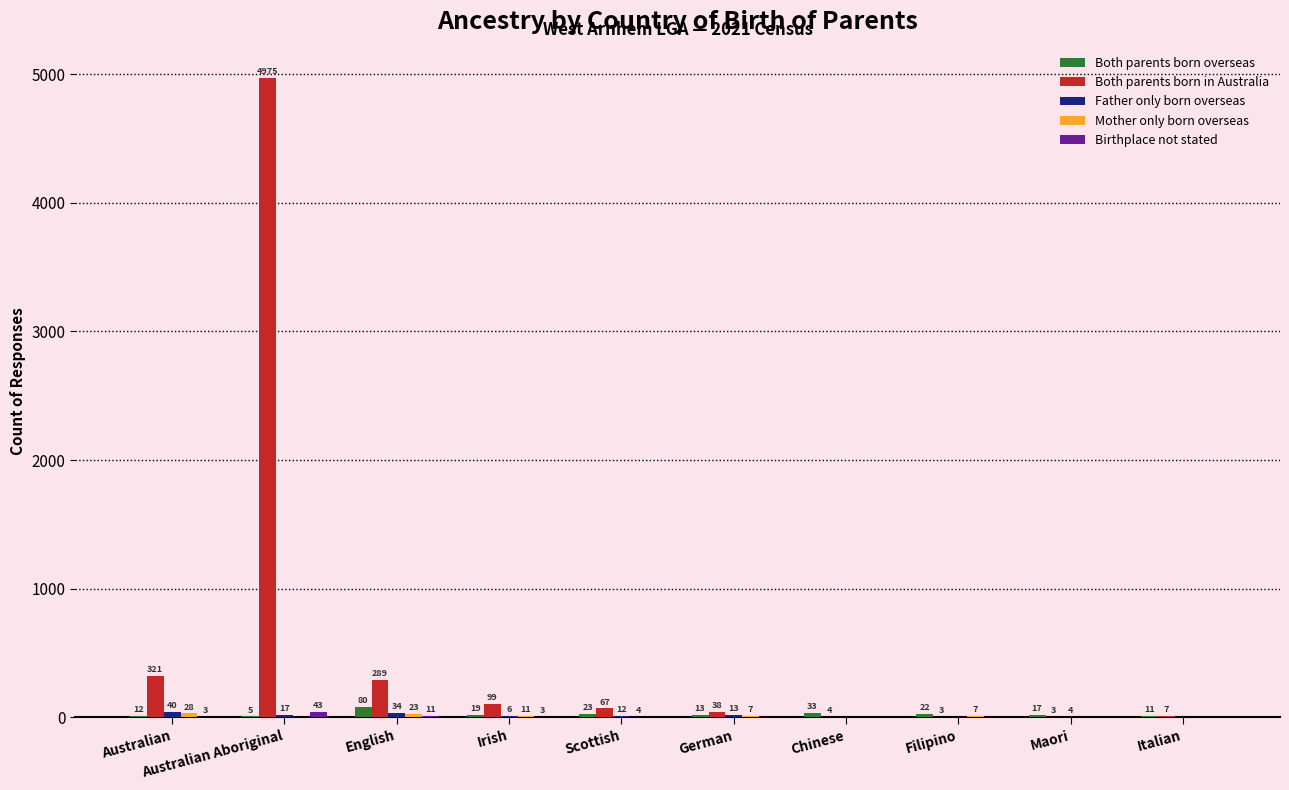

Between Australian and German, which series saw the biggest shift?

Both parents born in Australia